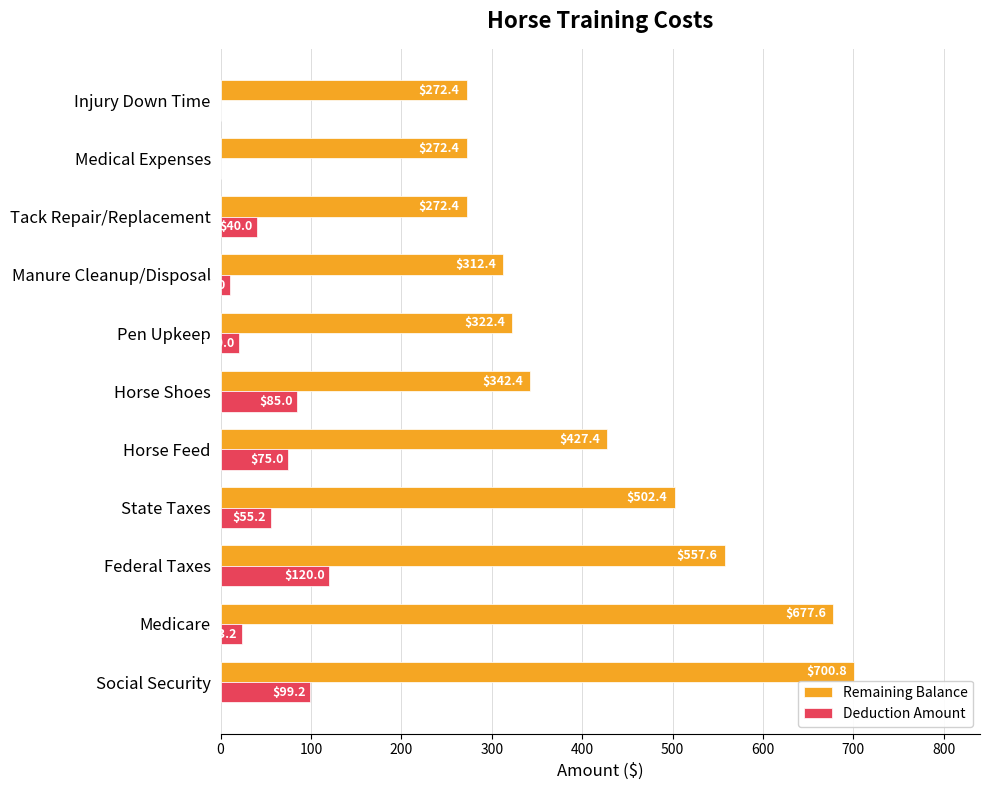

How many distinct data groups are displayed?

2